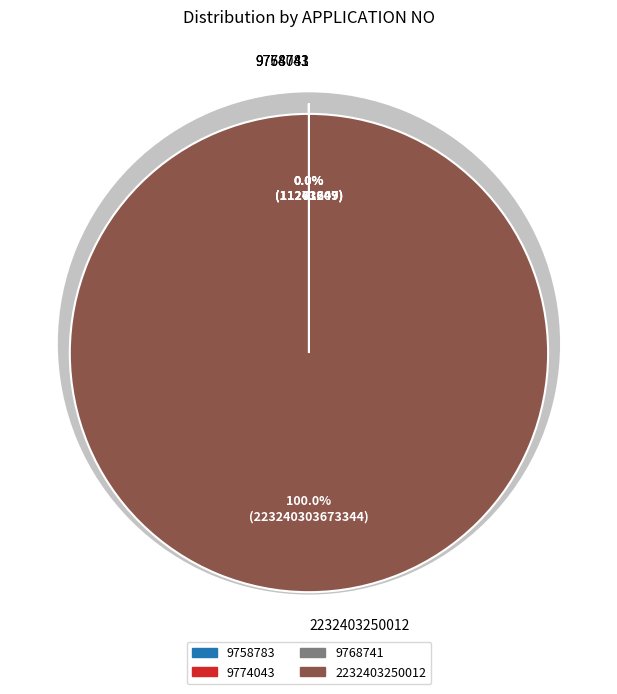

Count the number of slices in the pie.

4